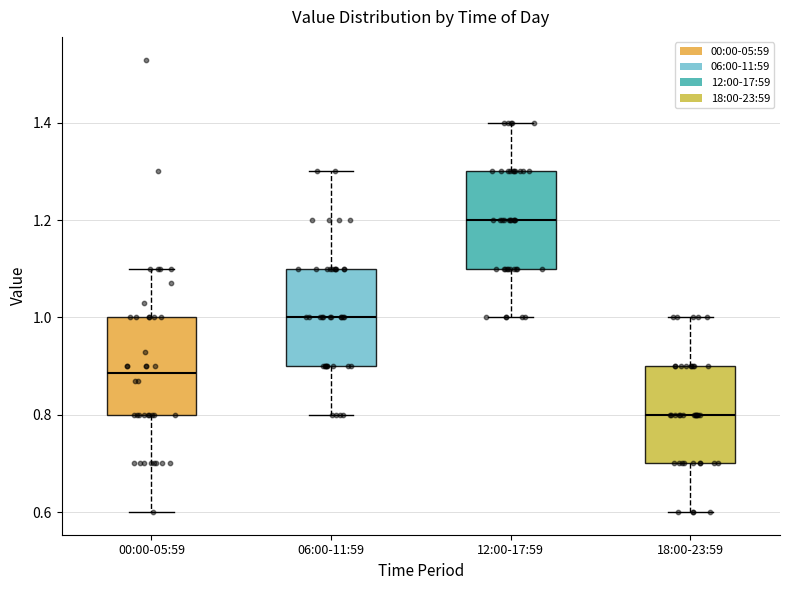

Reading left to right, read every box against the y-axis: the position of its median line, the range the box covers, and the ends of its whiskers. The values are not printed on the chart, so give them approximately, as read against the axis.

00:00-05:59: median 0.88, box 0.80 to 1.00, whiskers 0.60 to 1.10
06:00-11:59: median 1.00, box 0.90 to 1.10, whiskers 0.80 to 1.30
12:00-17:59: median 1.20, box 1.10 to 1.30, whiskers 1.00 to 1.40
18:00-23:59: median 0.80, box 0.70 to 0.90, whiskers 0.60 to 1.00